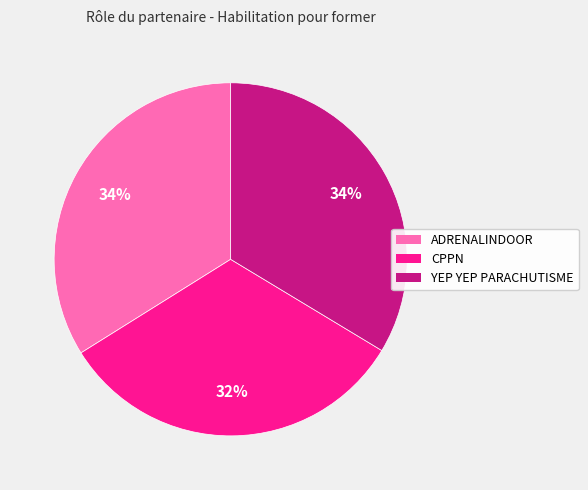

To the nearest percent, what portion does CPPN represent?

32%